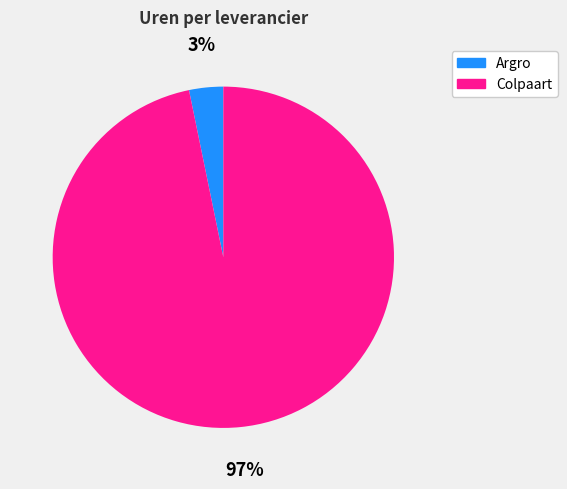

To the nearest percent, what is the average slice percentage?

50%